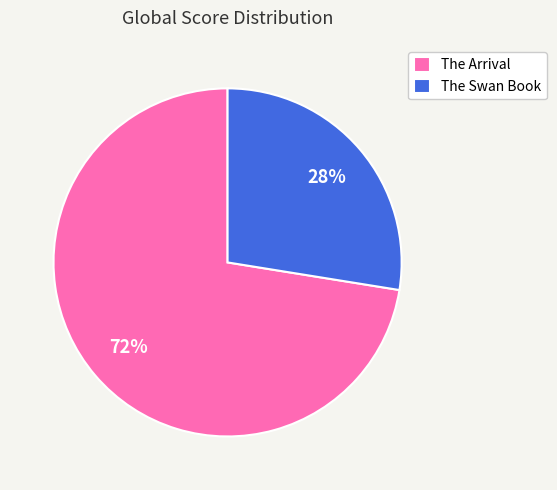

To the nearest percent, what portion does The Swan Book represent?

28%